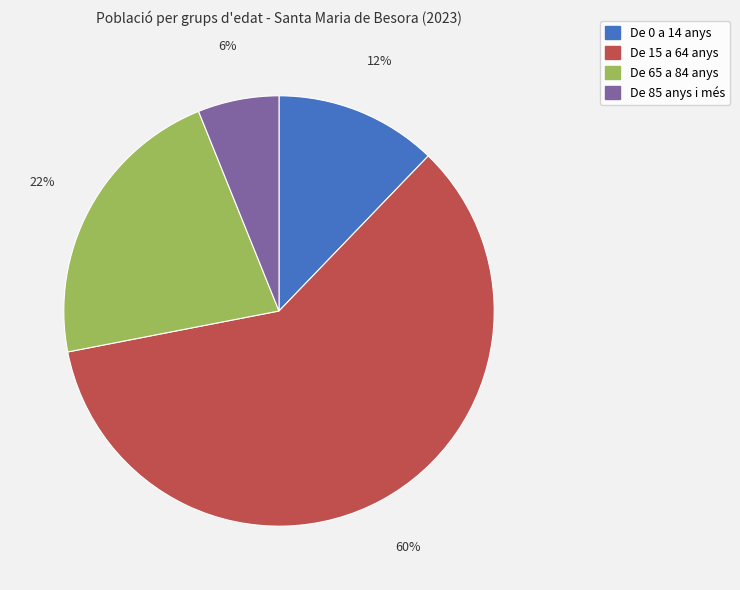

What is the majority slice?

De 15 a 64 anys